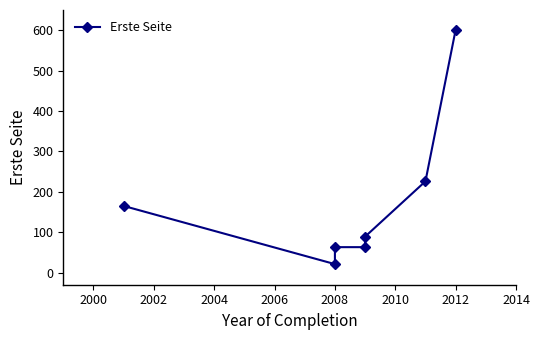

What is the greatest value displayed?

601